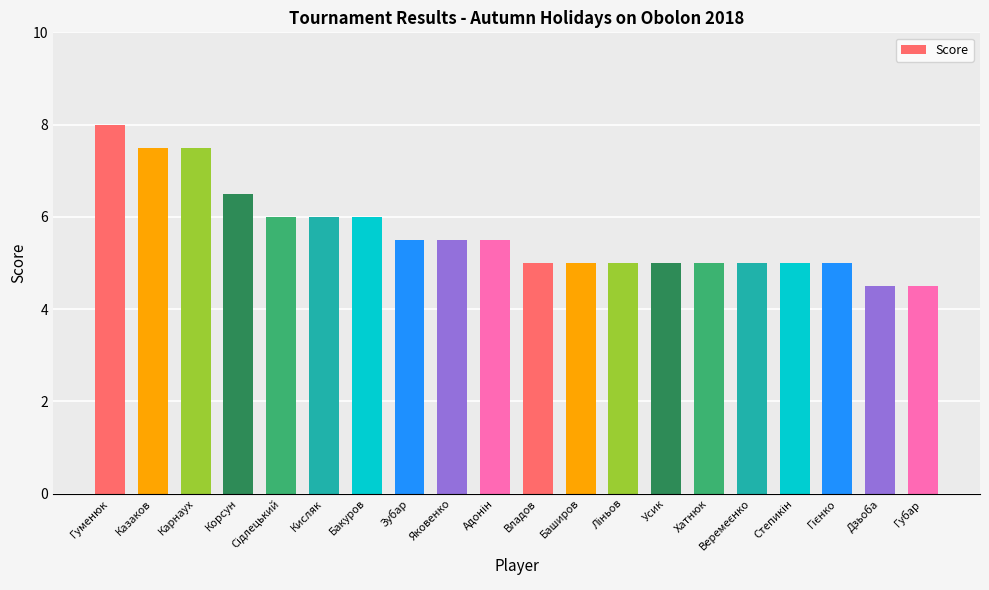

Read the value at Хатнюк.

5.0